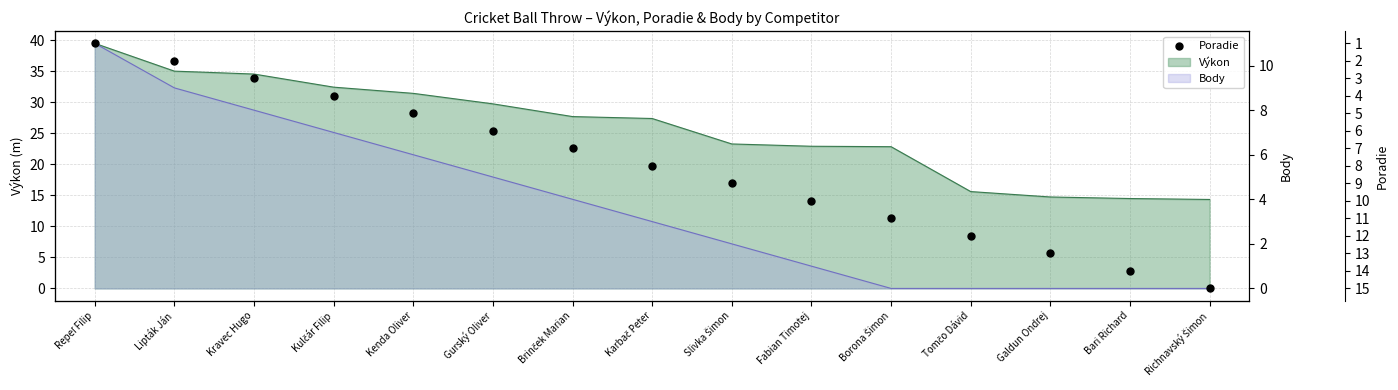

Which has a higher value, Richnavský Šimon or Borona Šimon?

Richnavský Šimon